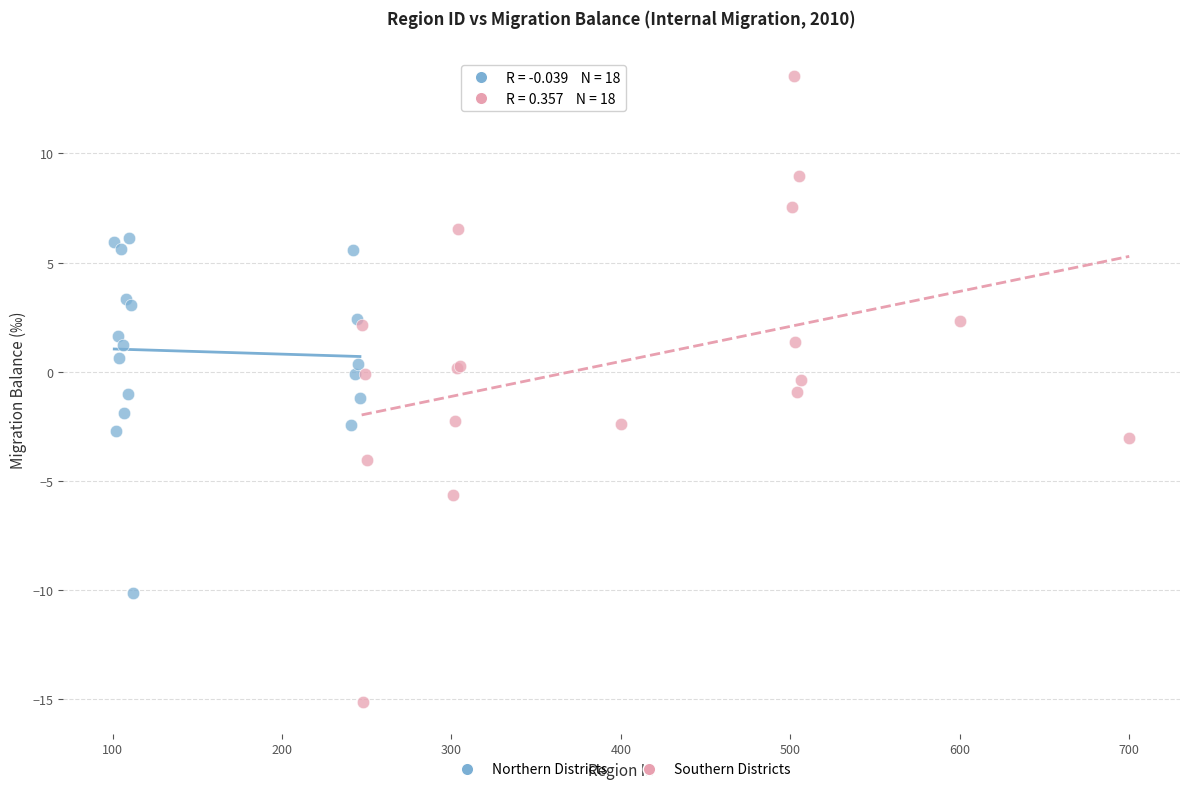

Which series contains the lowest Y value?

Southern Districts